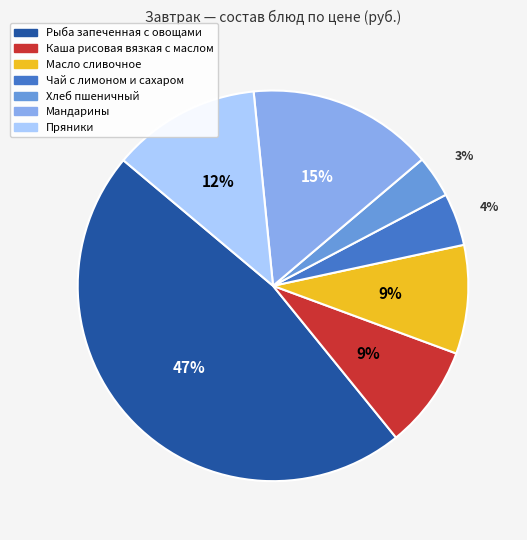

Does Пряники represent more than half of the total?

No